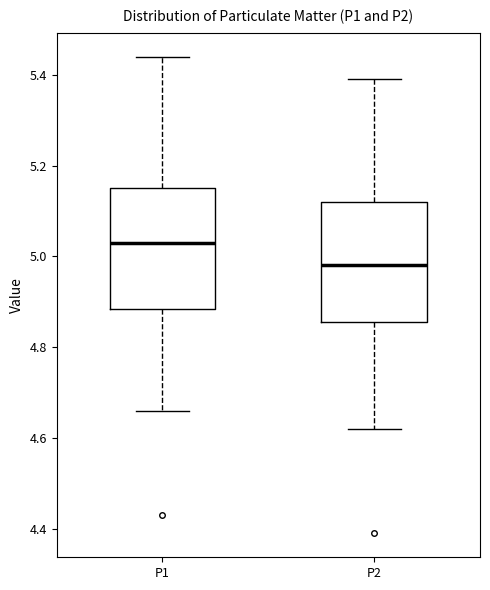

Reading left to right, read every box against the y-axis: the position of its median line, the range the box covers, and the ends of its whiskers. The values are not printed on the chart, so give them approximately, as read against the axis.

P1: median 5.04, box 4.88 to 5.16, whiskers 4.66 to 5.44
P2: median 4.98, box 4.86 to 5.12, whiskers 4.62 to 5.40